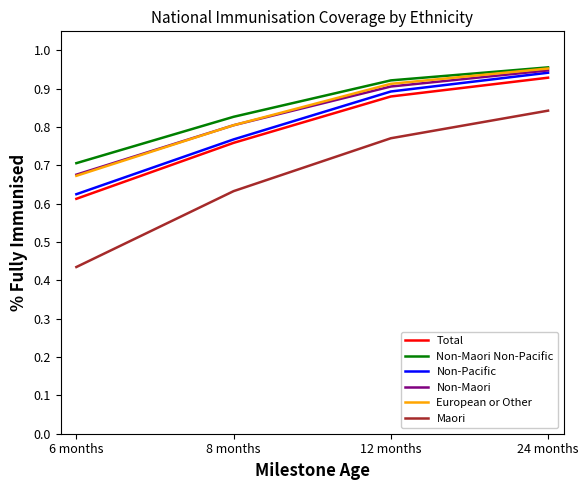

What position from the right is 6 months?

4